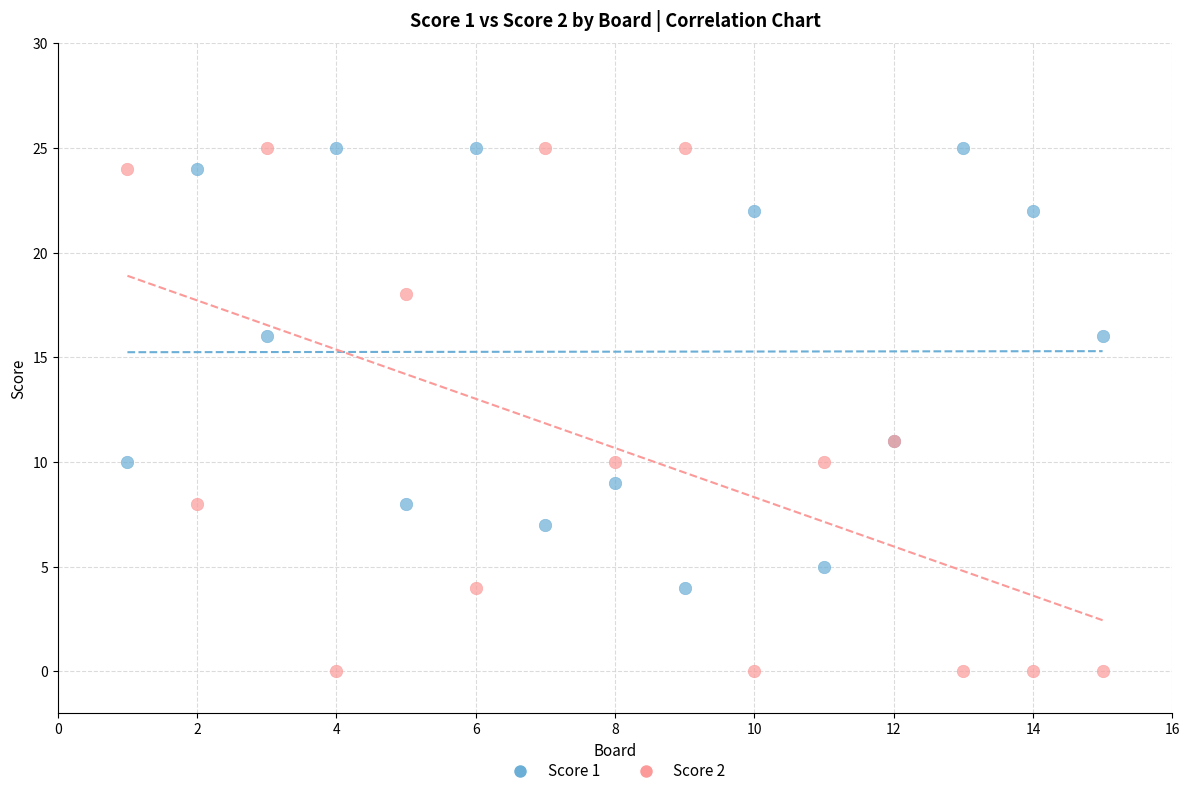

Which series reaches the minimum Y coordinate?

Score 2